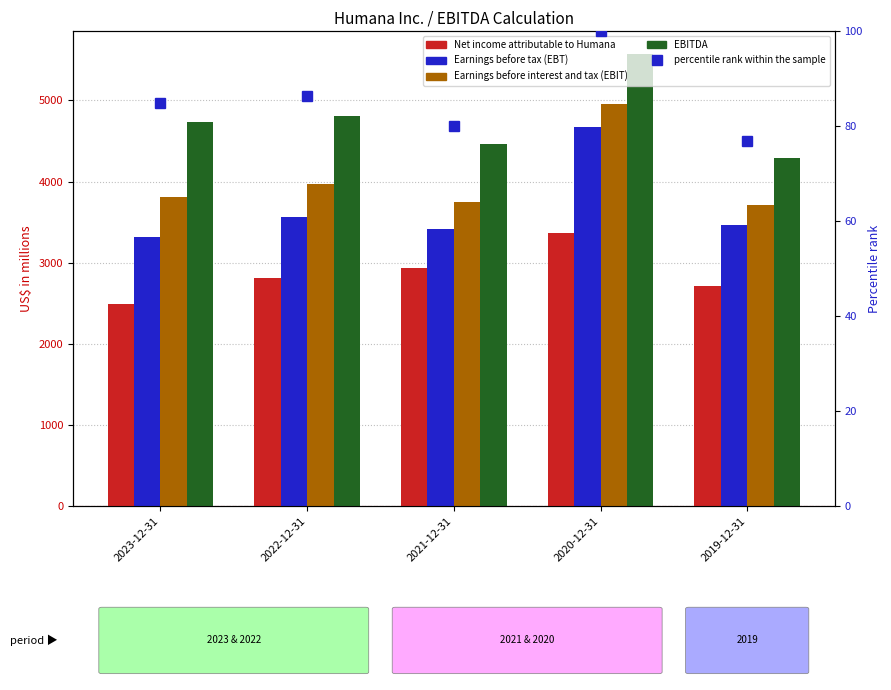

Which series has the largest range (max minus min)?

Earnings before tax (EBT)